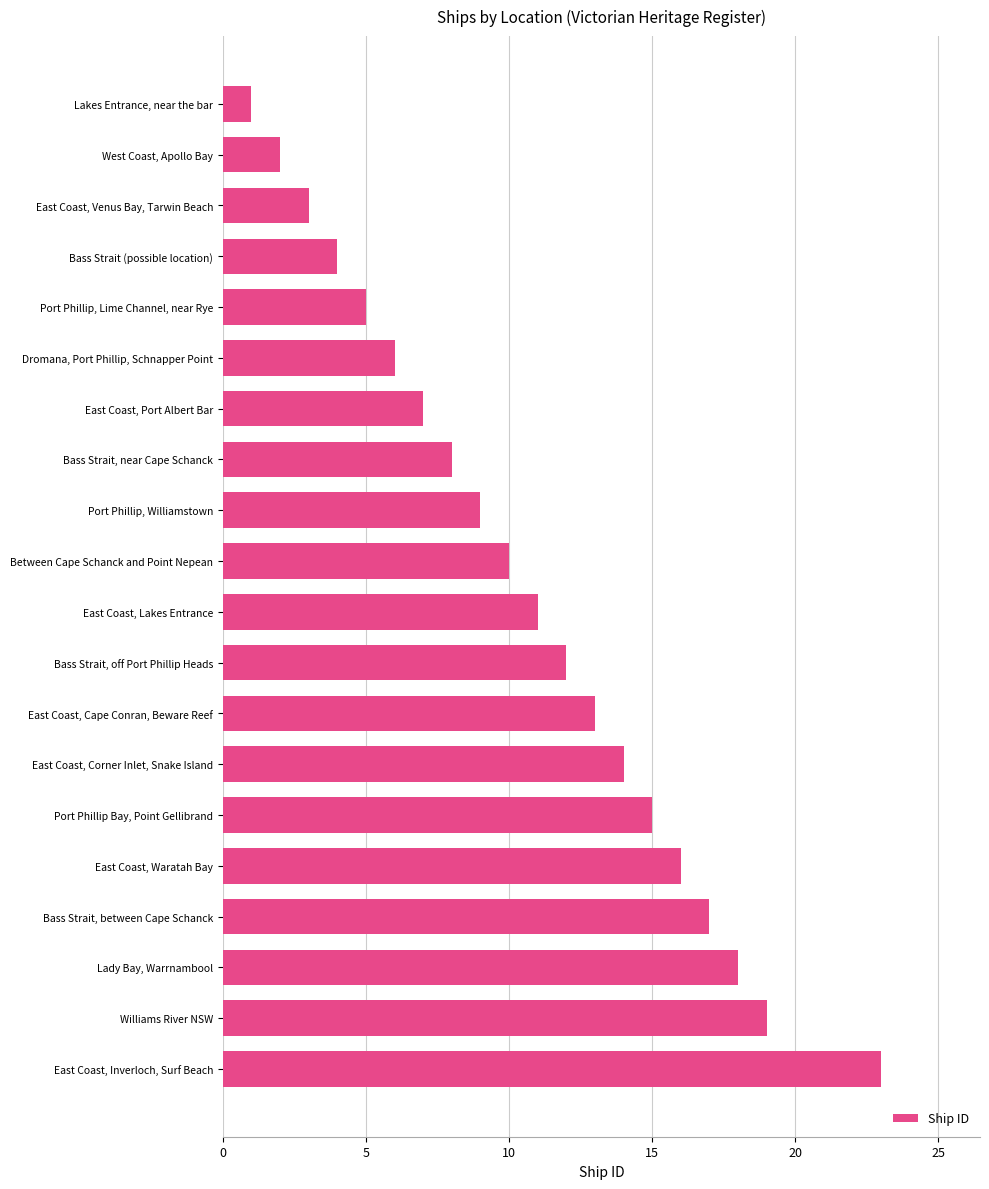

What is the label of the 17th bar from the top?

Bass Strait, between Cape Schanck